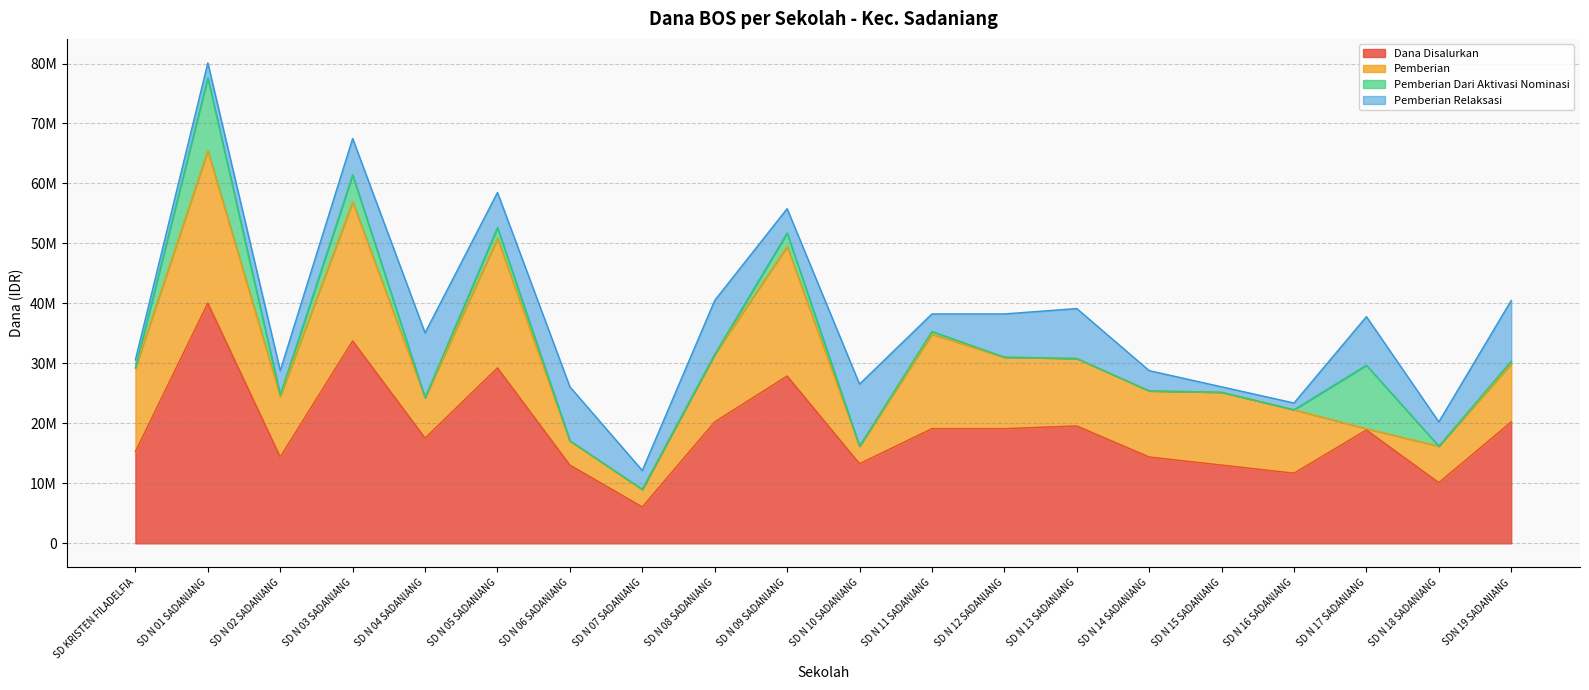

Which series has the largest range (max minus min)?

Dana Disalurkan